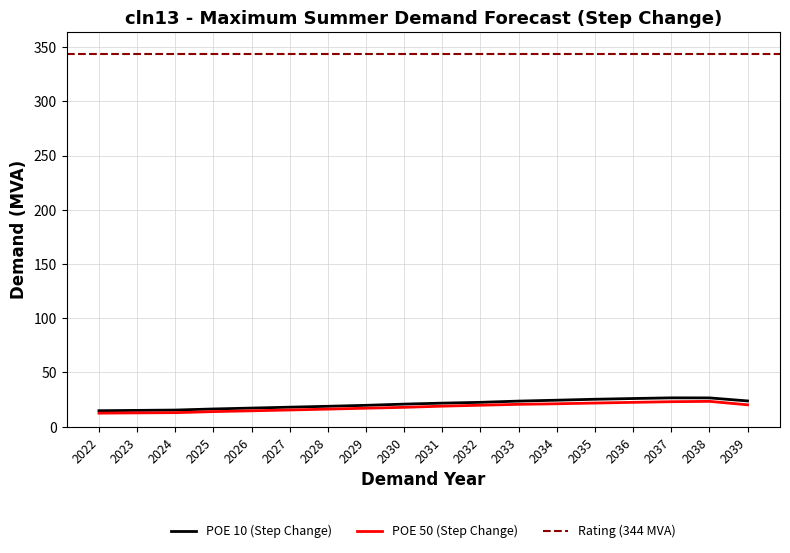

What is the minimum value for POE 10 (Step Change)?

14.7